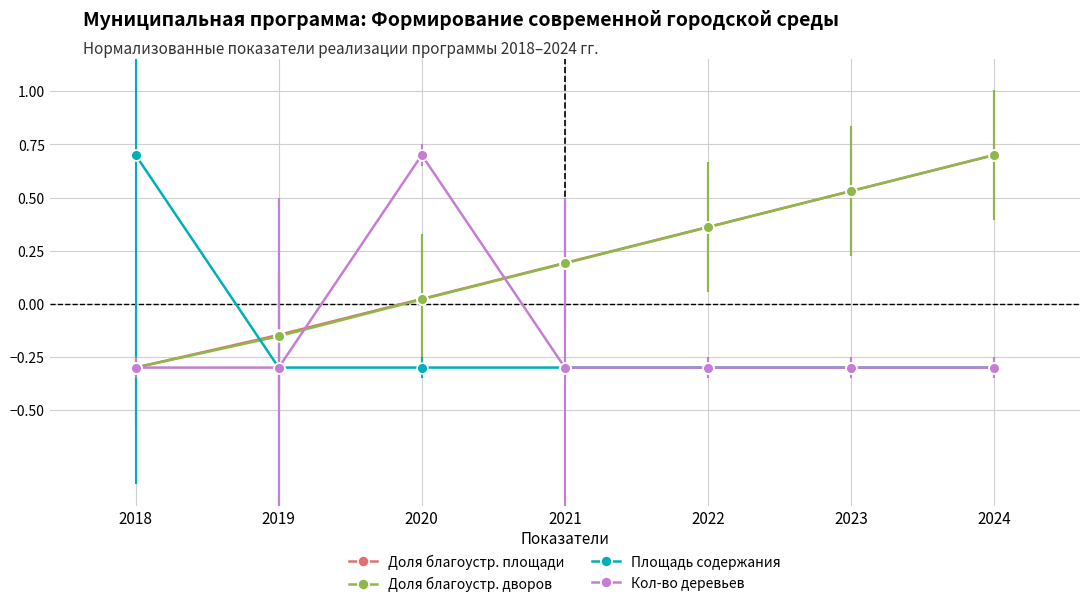

What is the spread (max minus min) of values at 2023?

0.8